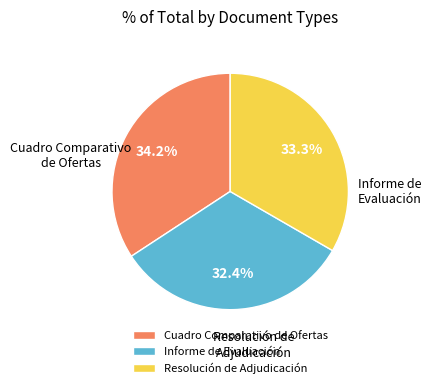

How many segments does this pie chart have?

3